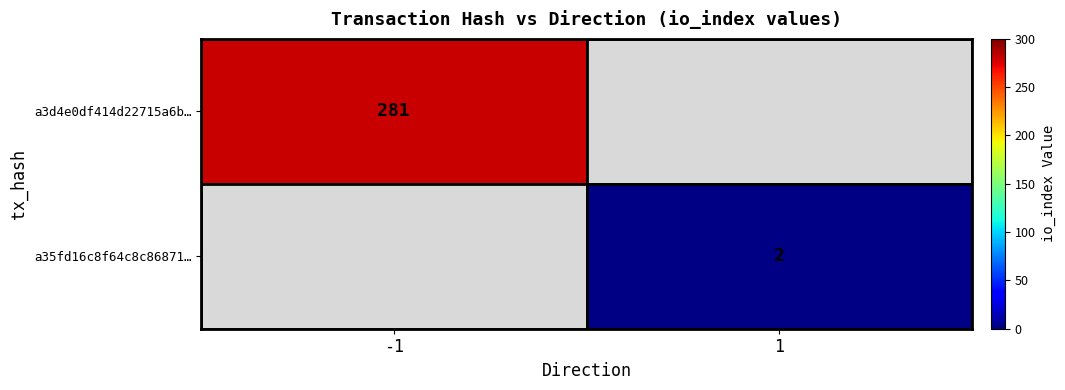

Is the value of a35fd16c8f64c8c86871… at 1 greater than the value of a3d4e0df414d22715a6b… at -1?

No